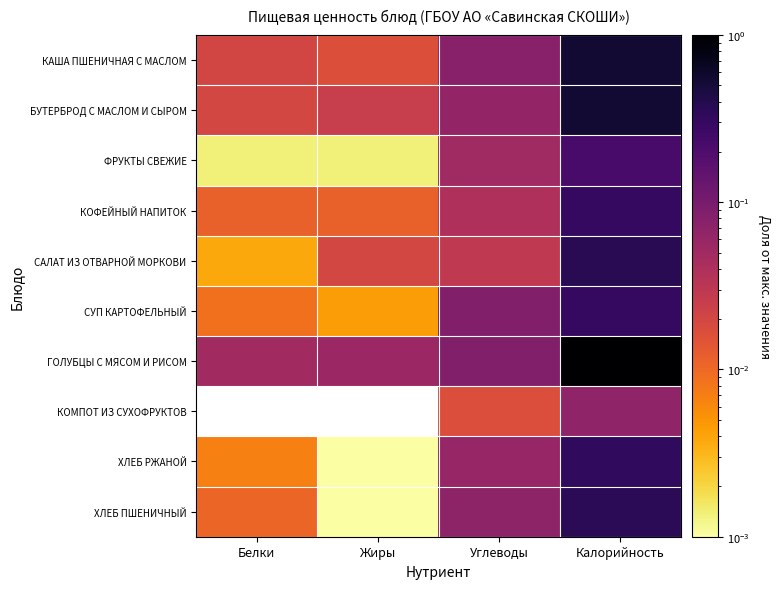

Which series has the largest range (max minus min)?

ГОЛУБЦЫ С МЯСОМ И РИСОМ